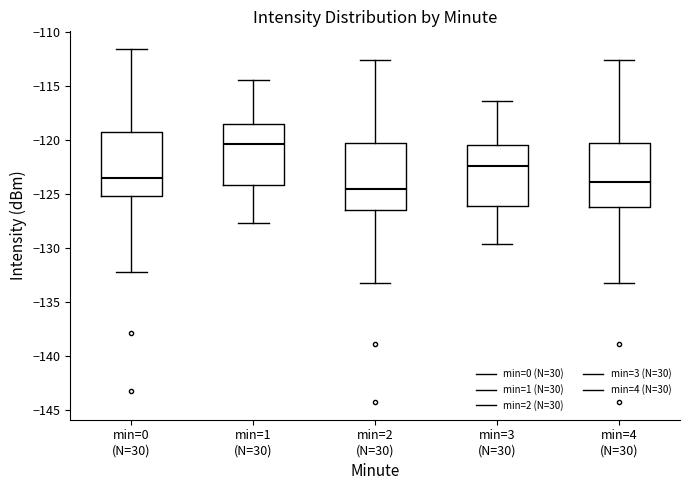

Reading left to right, read every box against the y-axis: the position of its median line, the range the box covers, and the ends of its whiskers. The values are not printed on the chart, so give them approximately, as read against the axis.

min=0 (N=30): median -123.5, box -125.0 to -119.0, whiskers -132.0 to -111.5
min=1 (N=30): median -120.5, box -124.0 to -118.5, whiskers -127.5 to -114.5
min=2 (N=30): median -124.5, box -126.5 to -120.0, whiskers -133.0 to -112.5
min=3 (N=30): median -122.5, box -126.0 to -120.5, whiskers -129.5 to -116.5
min=4 (N=30): median -124.0, box -126.0 to -120.0, whiskers -133.0 to -112.5